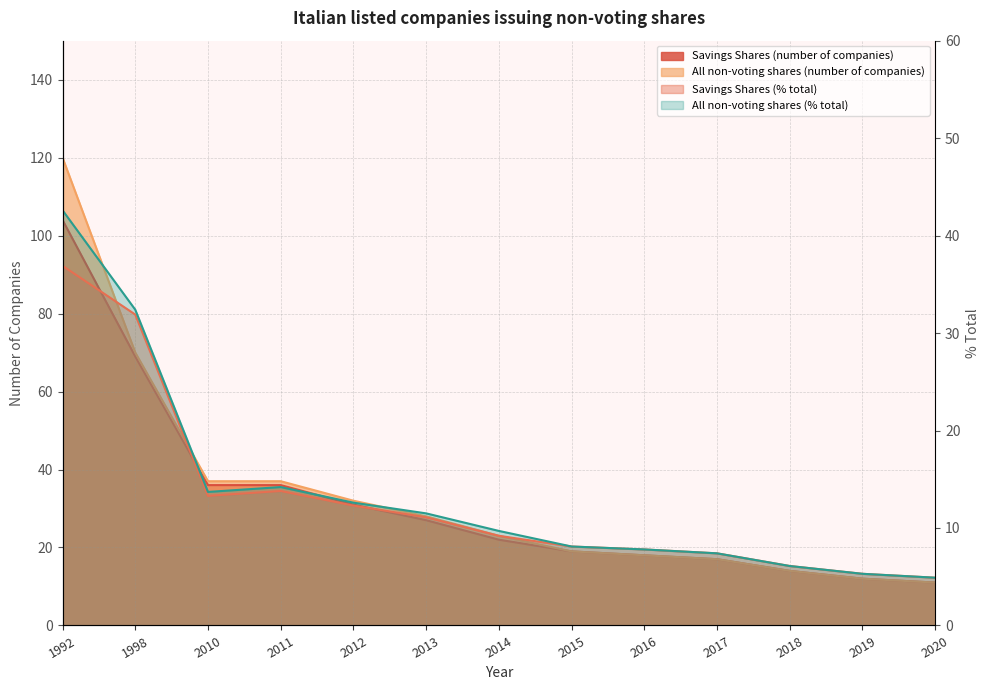

Rank the series by their maximum value, from highest to lowest.

All non-voting shares (number of companies), Savings Shares (number of companies), All non-voting shares (% total), Savings Shares (% total)